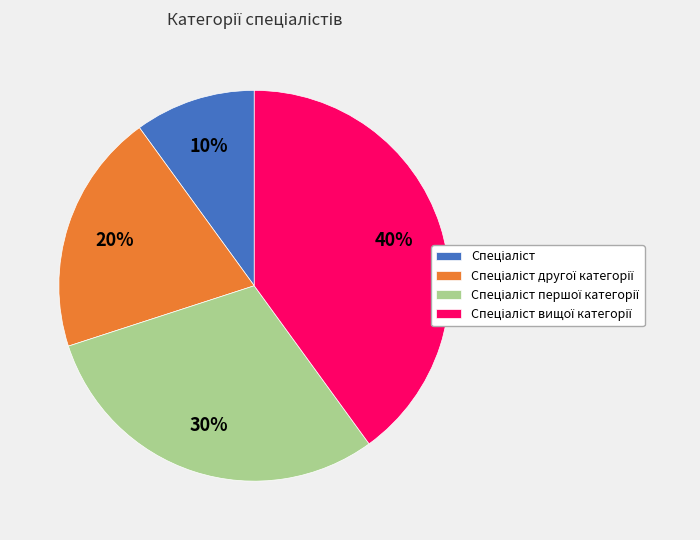

To the nearest percent, what is the difference between the largest and smallest slice percentages?

30%